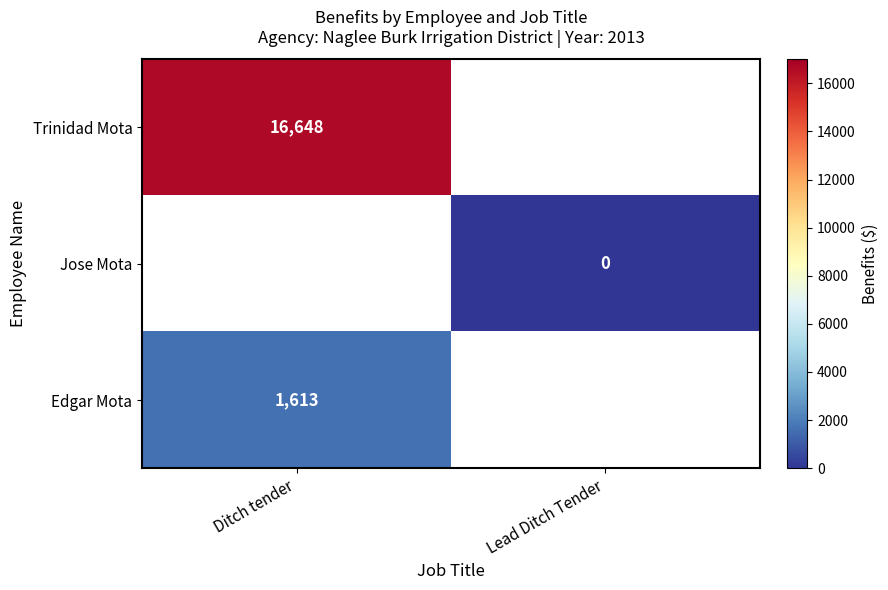

At which category does the chart reach its peak across all series?

Ditch tender